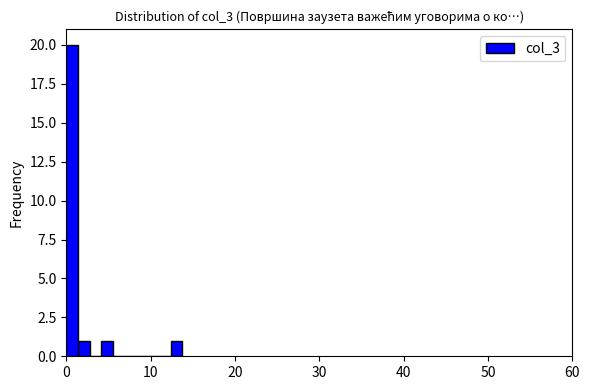

Read against the x-axis, roughly where is the centre of the tallest bar?

1